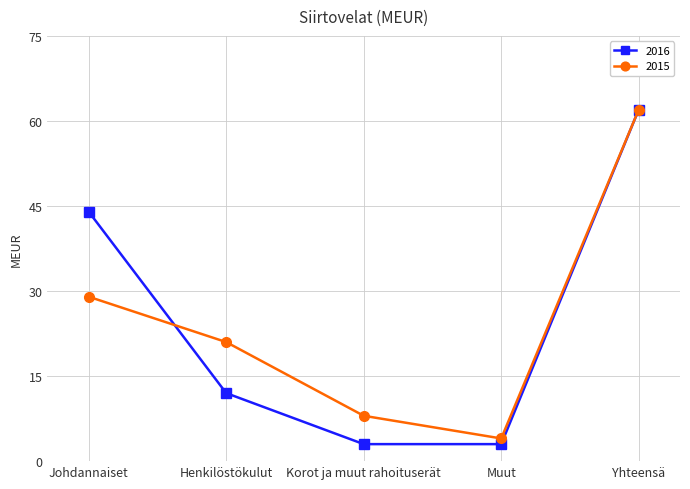

The 2015 series shows 8 at Korot ja muut rahoituserät. True or false?

True